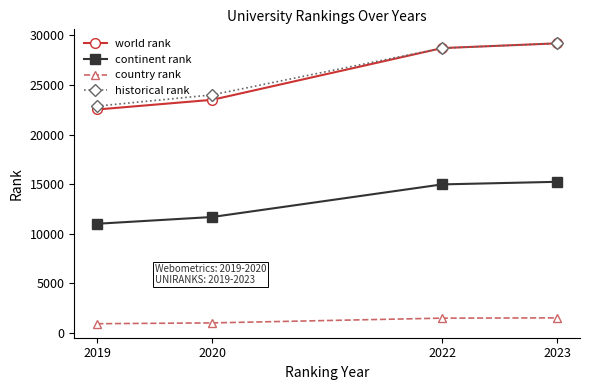

At which category is the sum across all series the highest?

2023